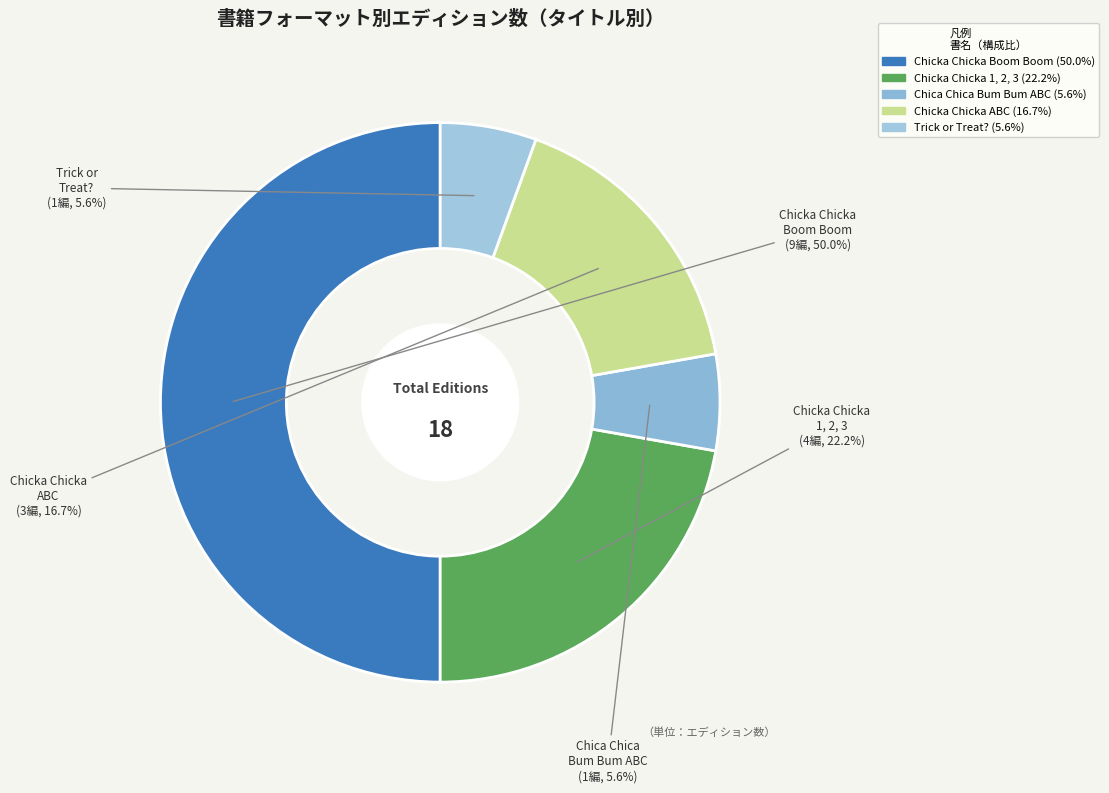

Count the number of slices in the pie.

5